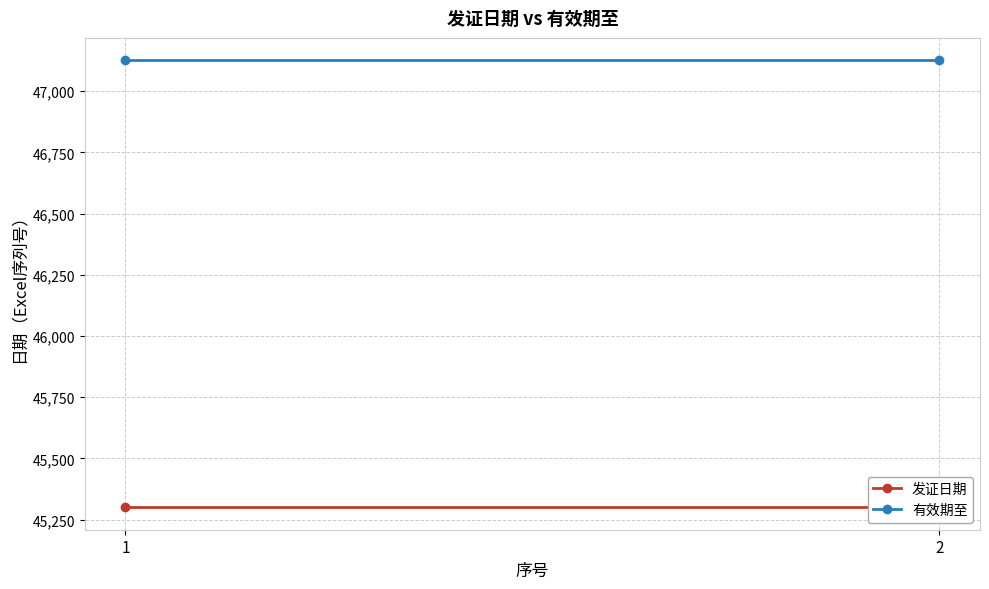

At which label does 发证日期 reach its minimum?

1